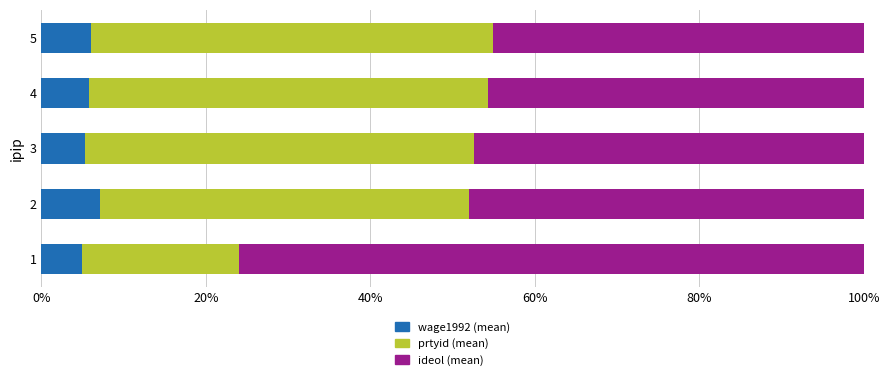

What is the total value across all series at 2?

100.0